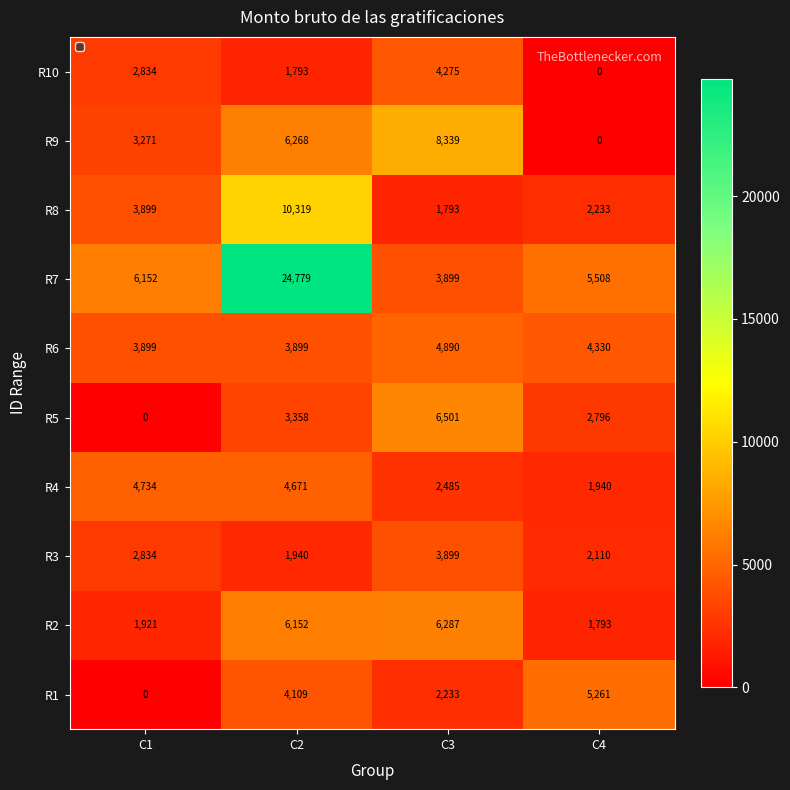

What is the maximum value for R7?

24779